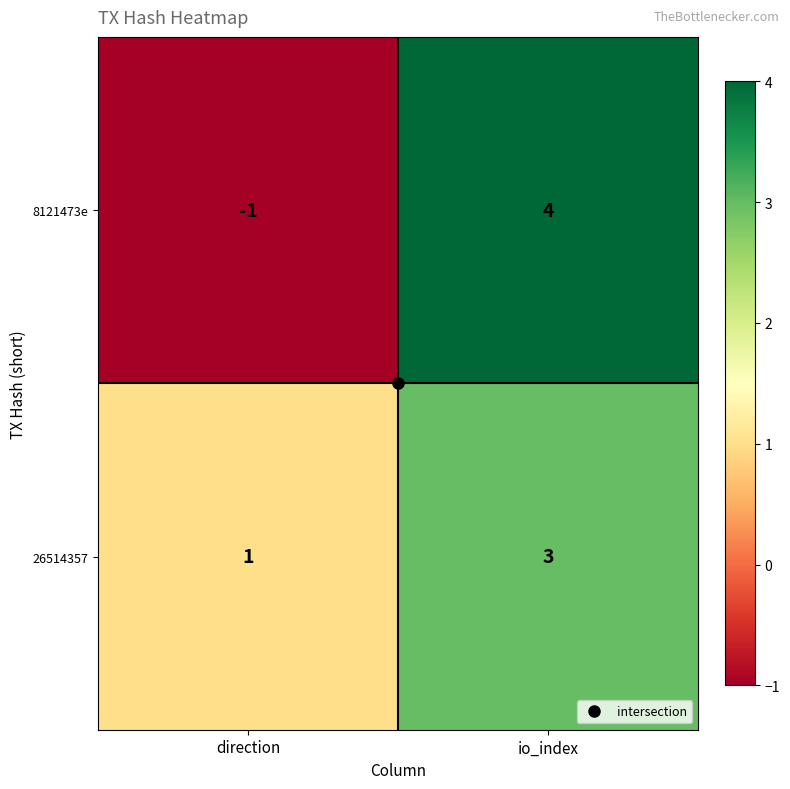

True or false: 8121473e has a value of -1 at direction.

True